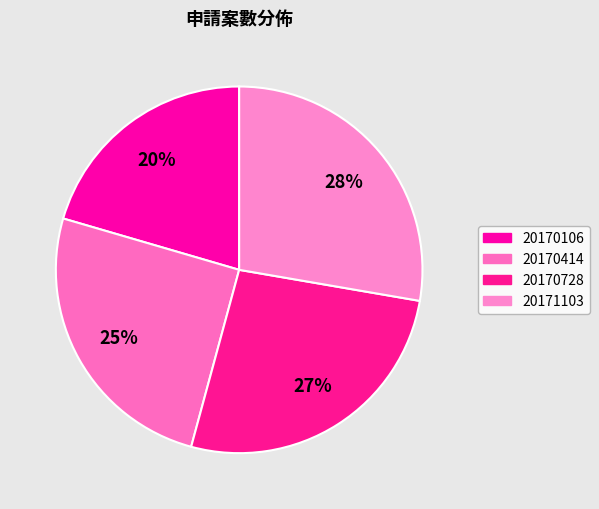

What portion of the pie excludes 20171103?

72.3%